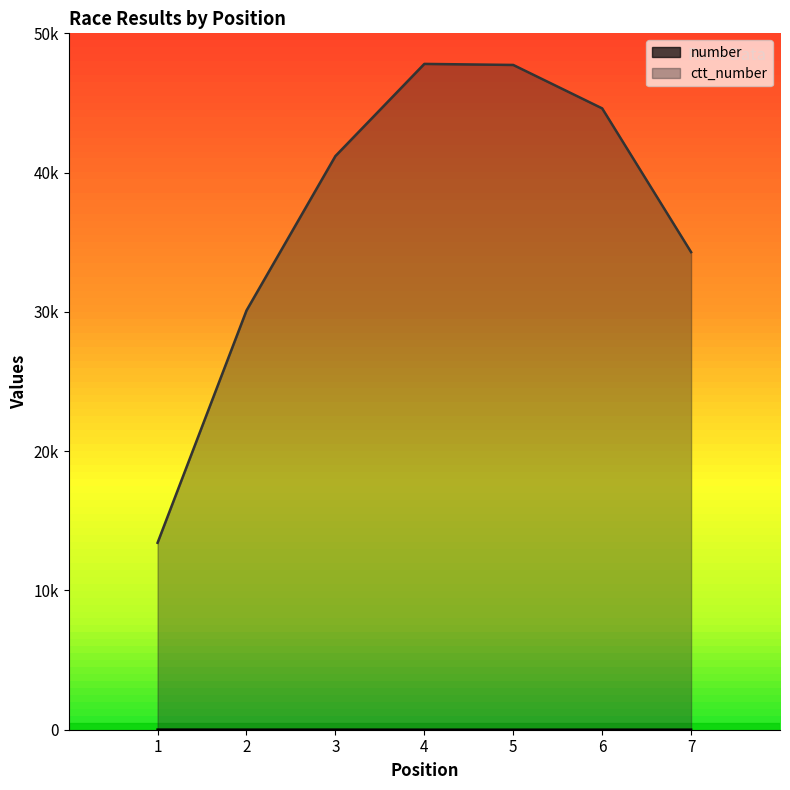

Which series has the widest spread of values?

ctt_number